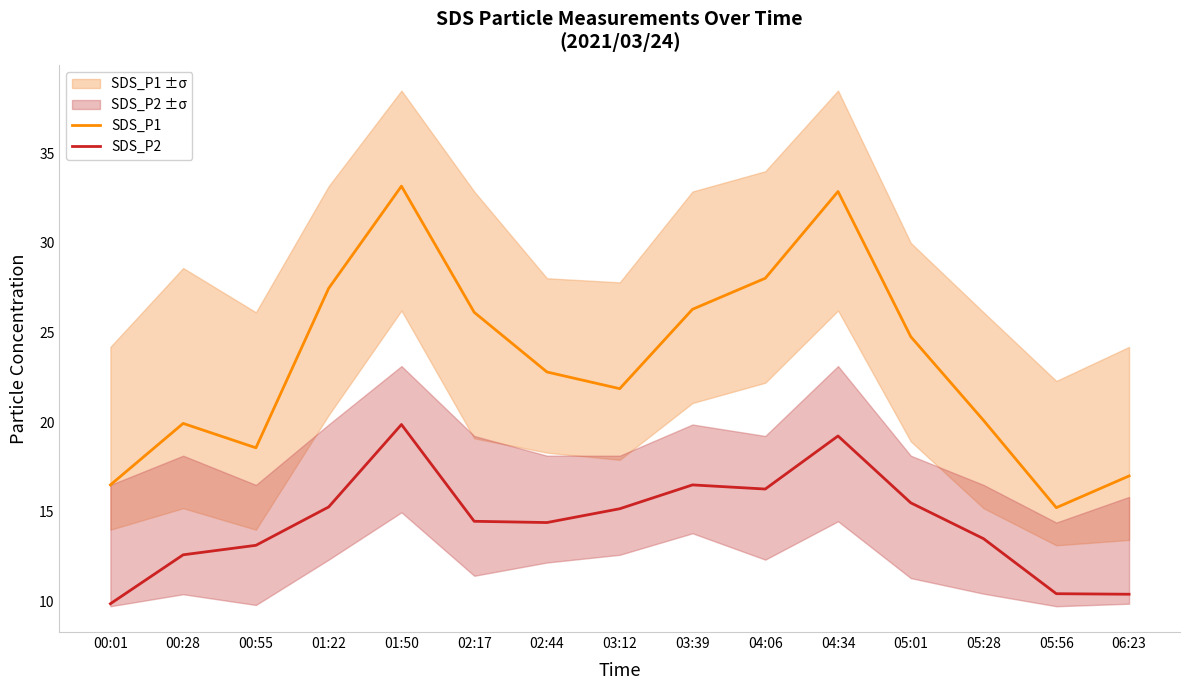

How many distinct data groups are displayed?

2